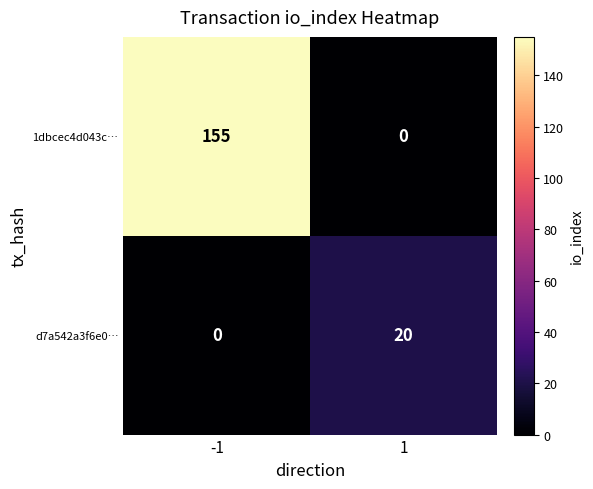

The 1dbcec4d043c… series shows 90 at 1. True or false?

False